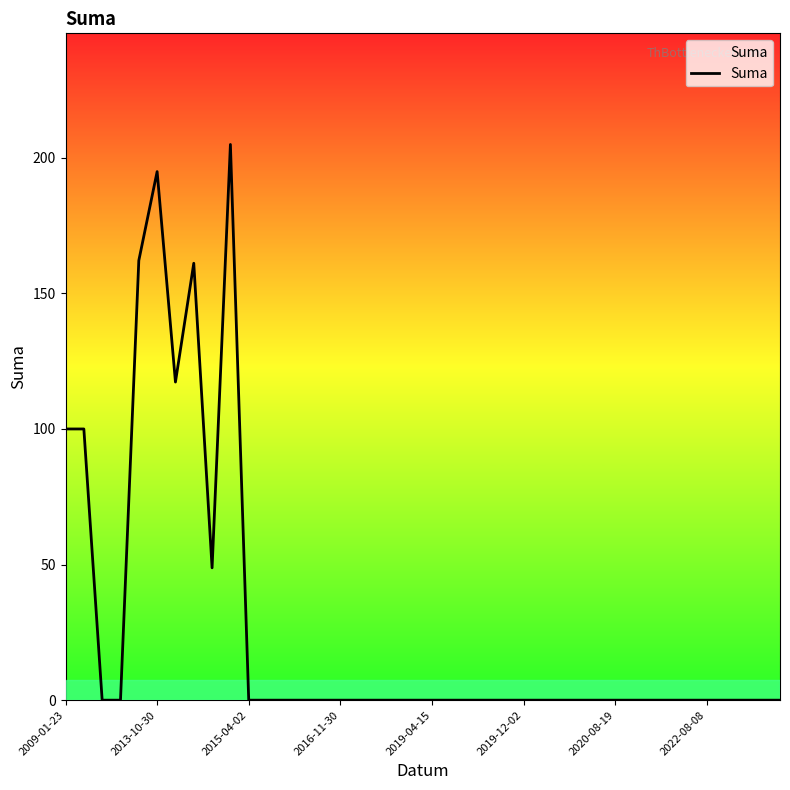

What is the greatest value displayed?

204.9